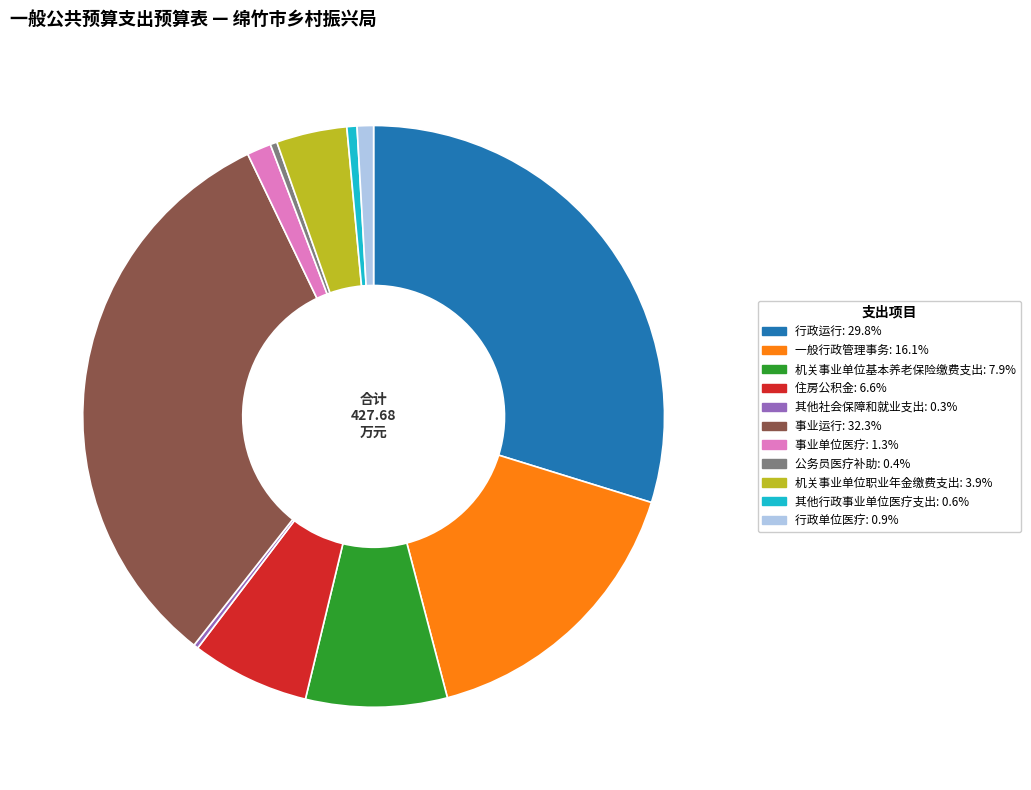

Do 事业运行 and 行政运行 together represent more than half of the pie?

Yes